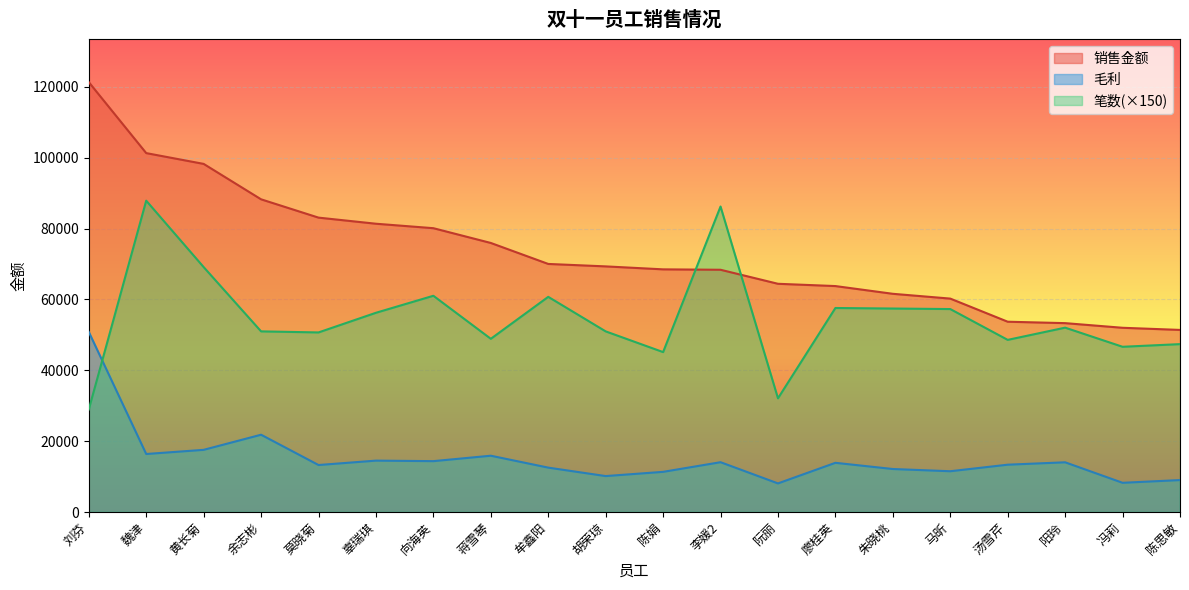

What are all the series names shown in the legend?

销售金额, 毛利, 笔数(×150)